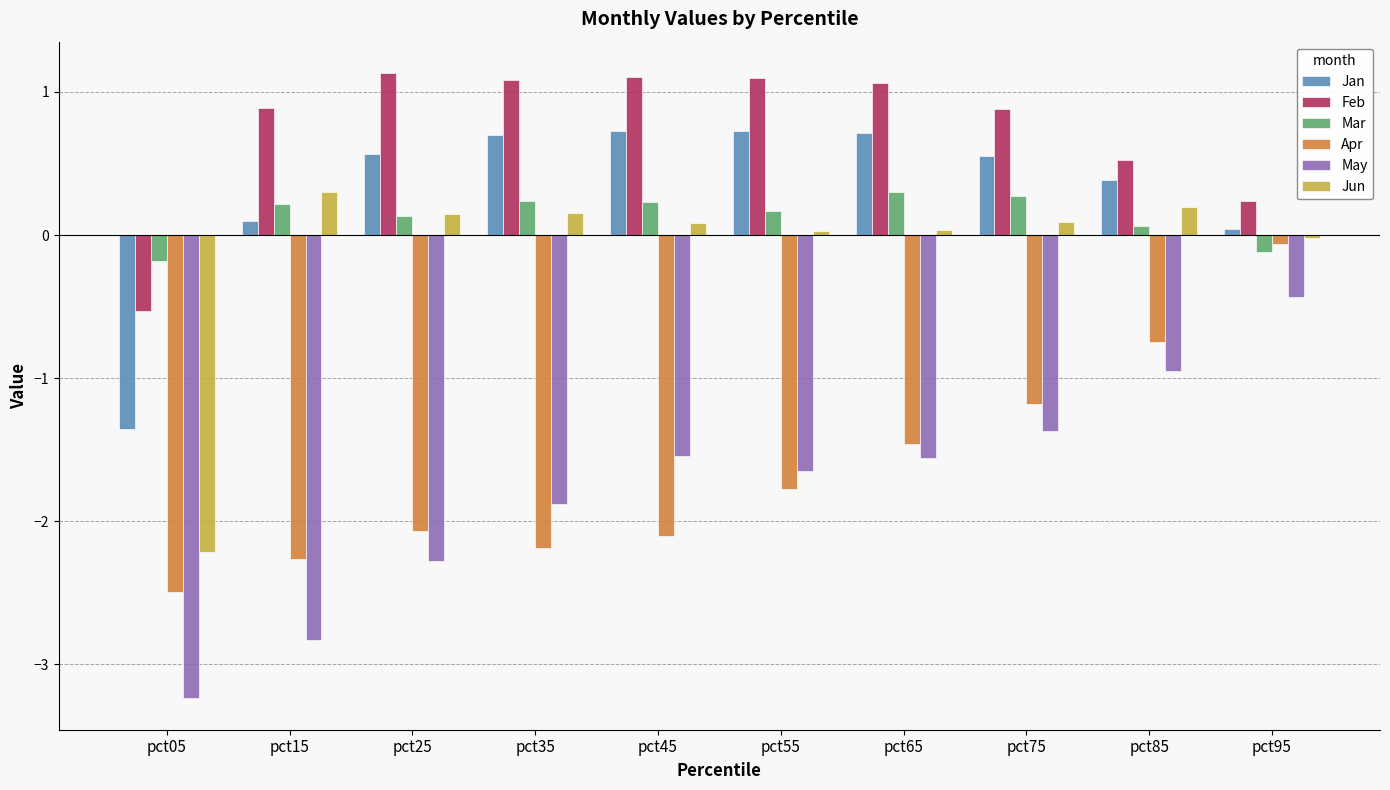

The value of Mar at pct65 is 0.3. True or false?

True